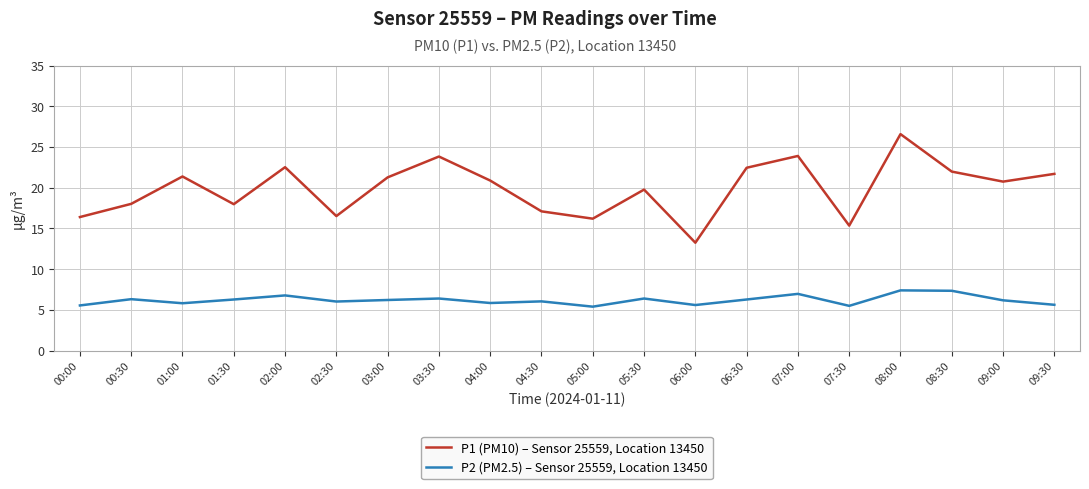

At how many categories does at least one series exceed 5?

20